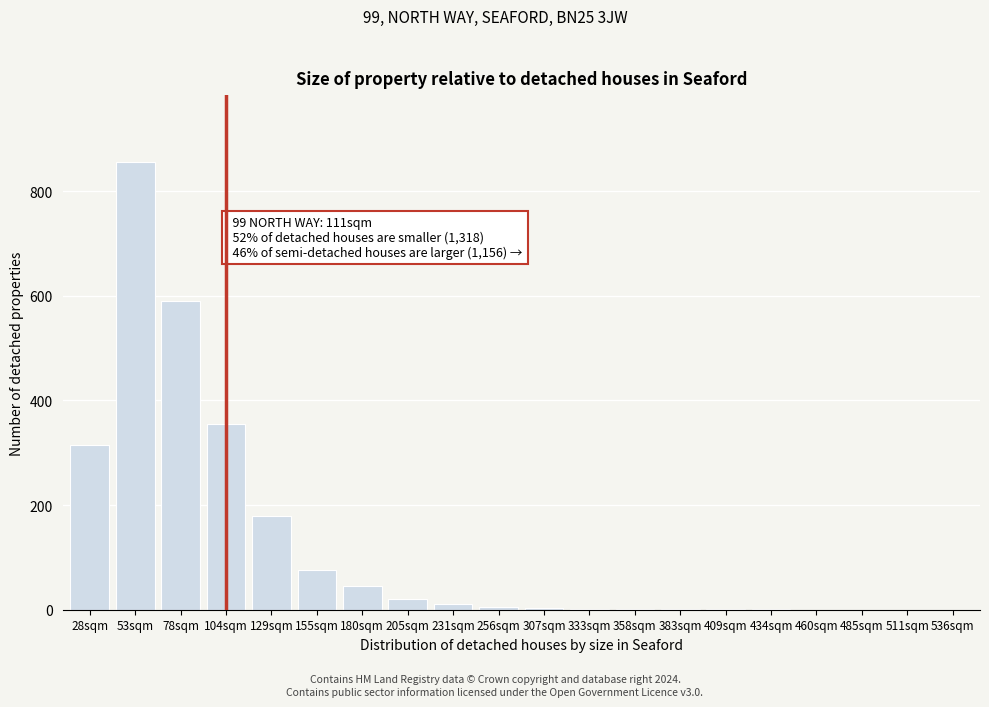

What is the maximum value shown in the chart?

855